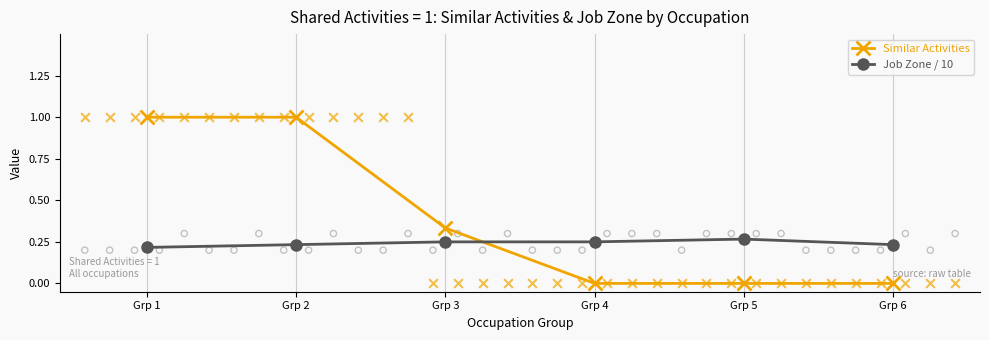

At how many categories does at least one series exceed 0?

6